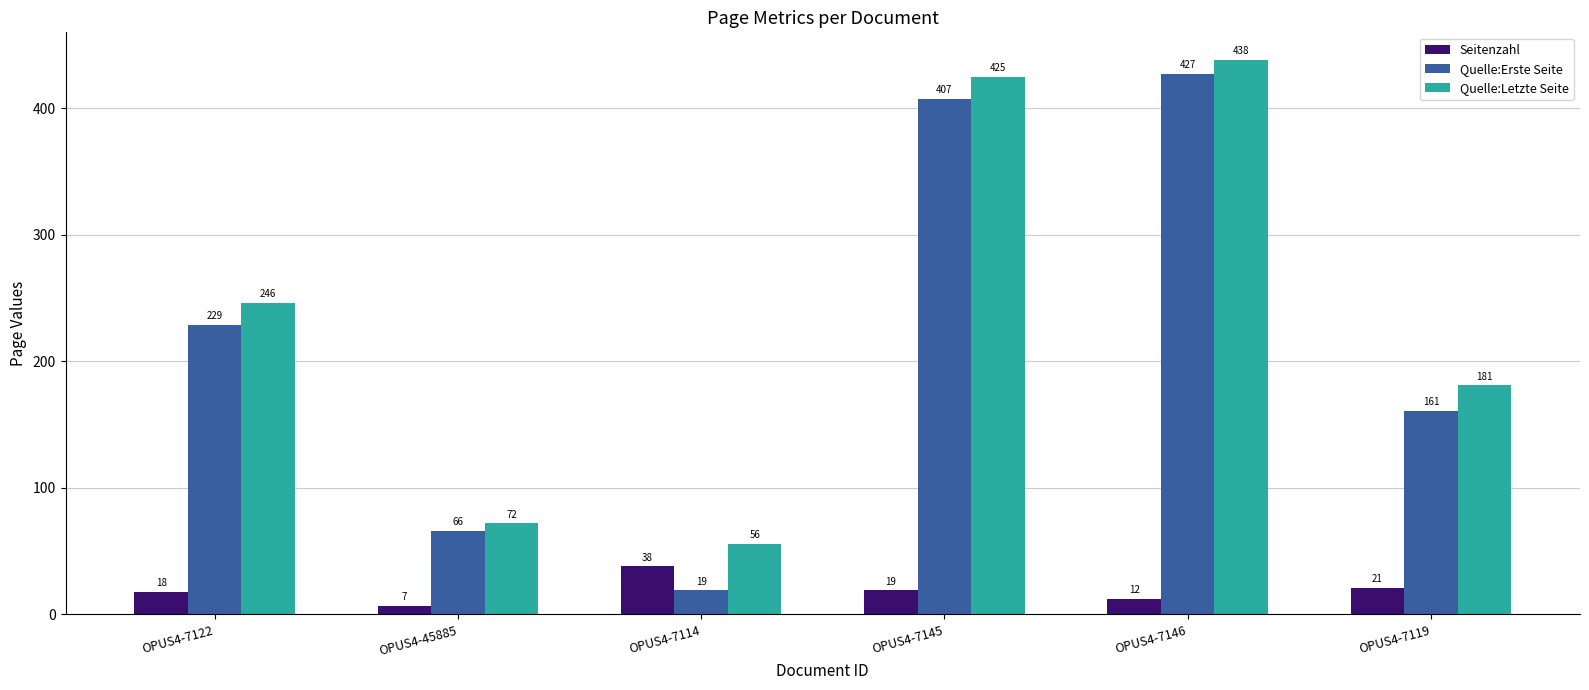

Reading left to right, transcribe all the data shown in this chart.

Seitenzahl: 18	7	38	19	12	21
Quelle:Erste Seite: 229	66	19	407	427	161
Quelle:Letzte Seite: 246	72	56	425	438	181